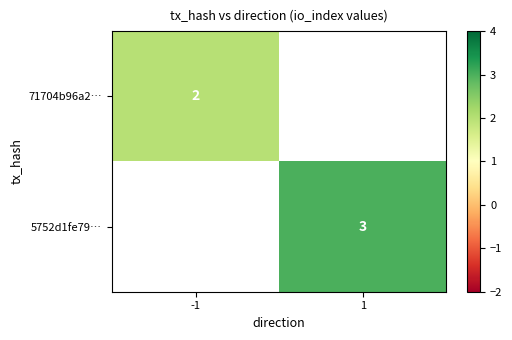

Which category has the lowest value across all series?

-1